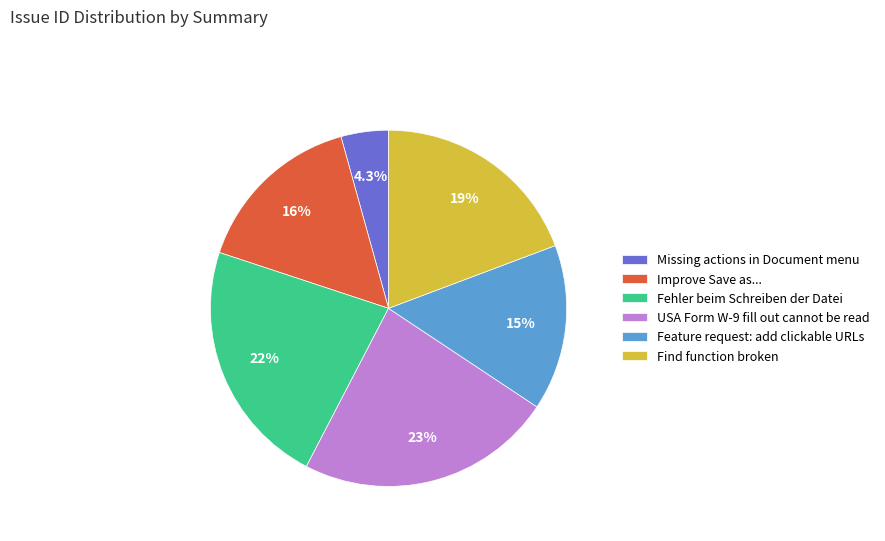

What is the ratio of the value at Feature request: add clickable URLs to the value at USA Form W-9 fill out cannot be read?

0.6